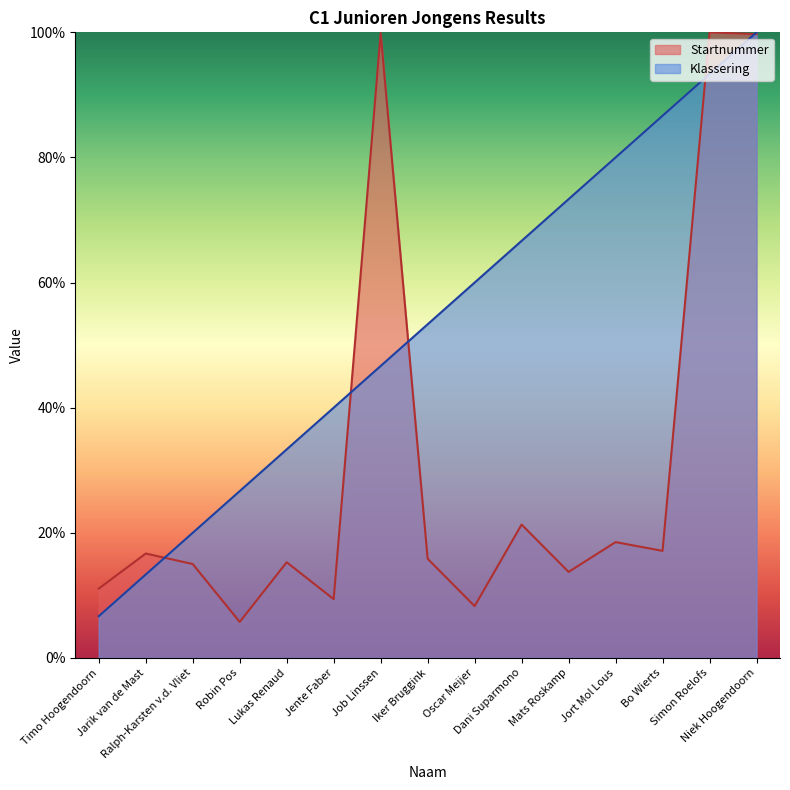

What is the minimum value shown in the chart?

5.8